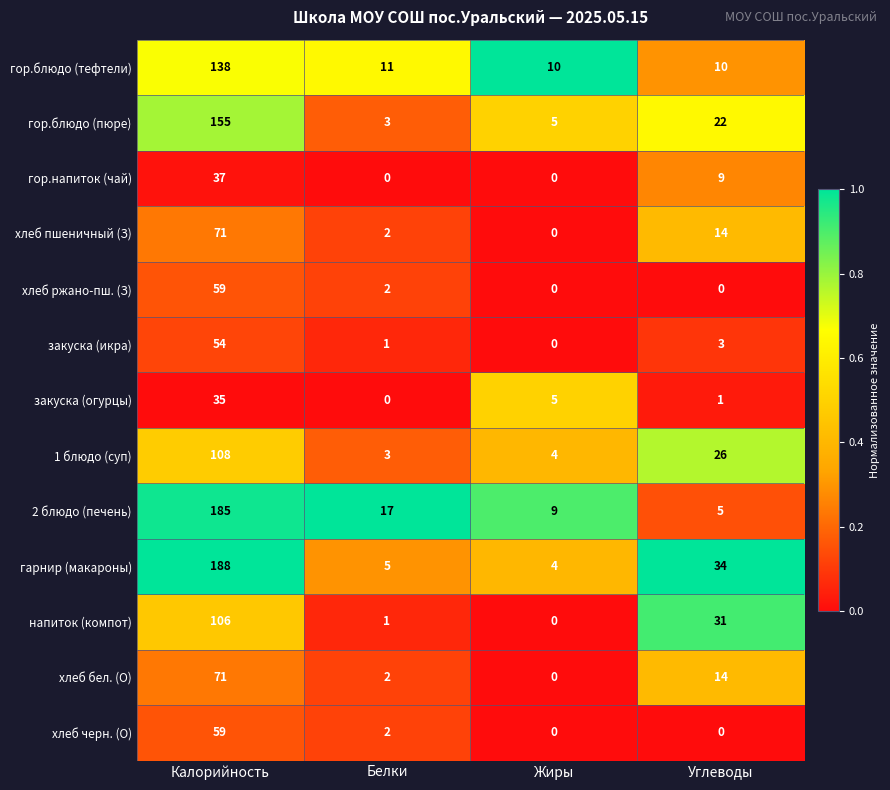

List the labels in order of 1 блюдо (суп) value, smallest first.

Белки, Жиры, Углеводы, Калорийность